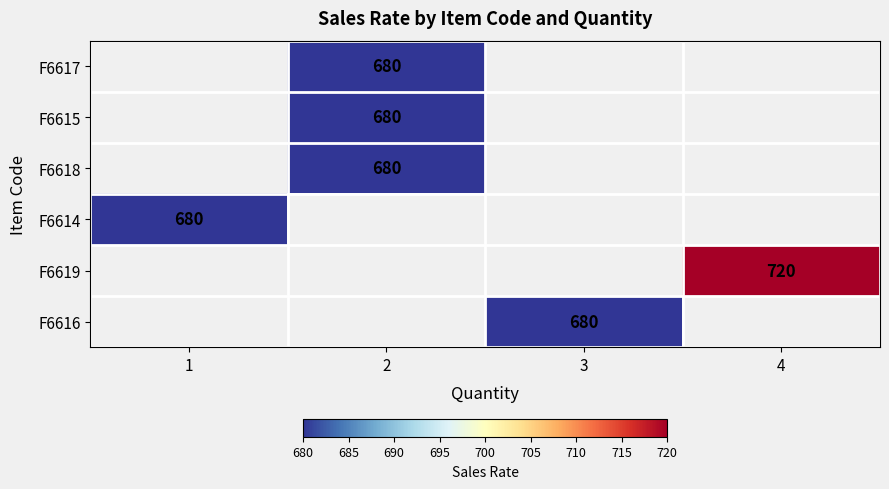

At which category does the chart reach its peak across all series?

4